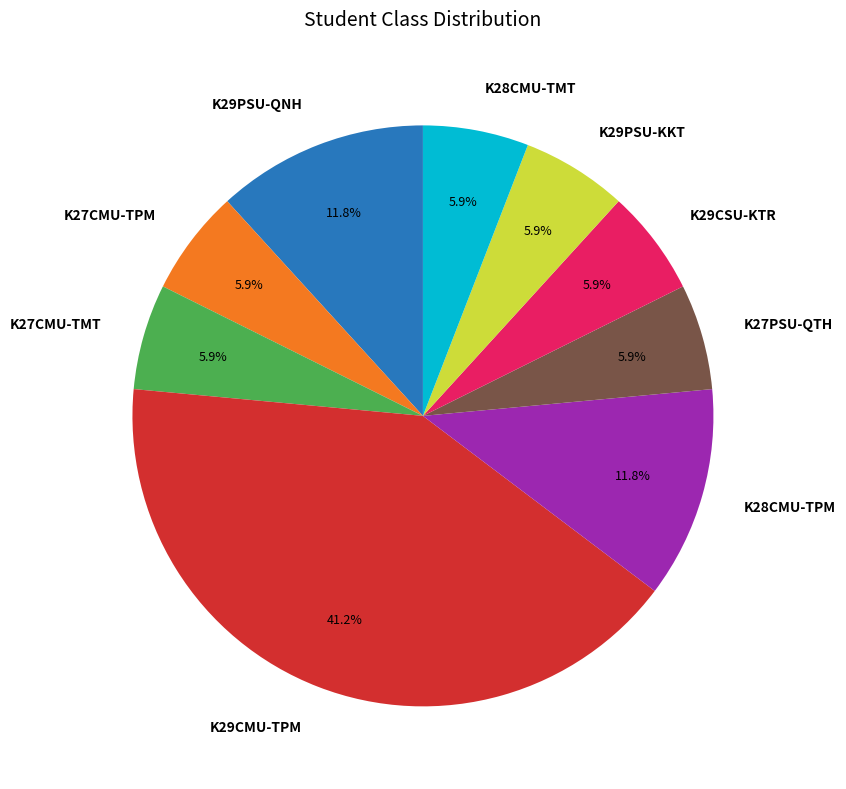

Which category has the biggest portion of the pie?

K29CMU-TPM